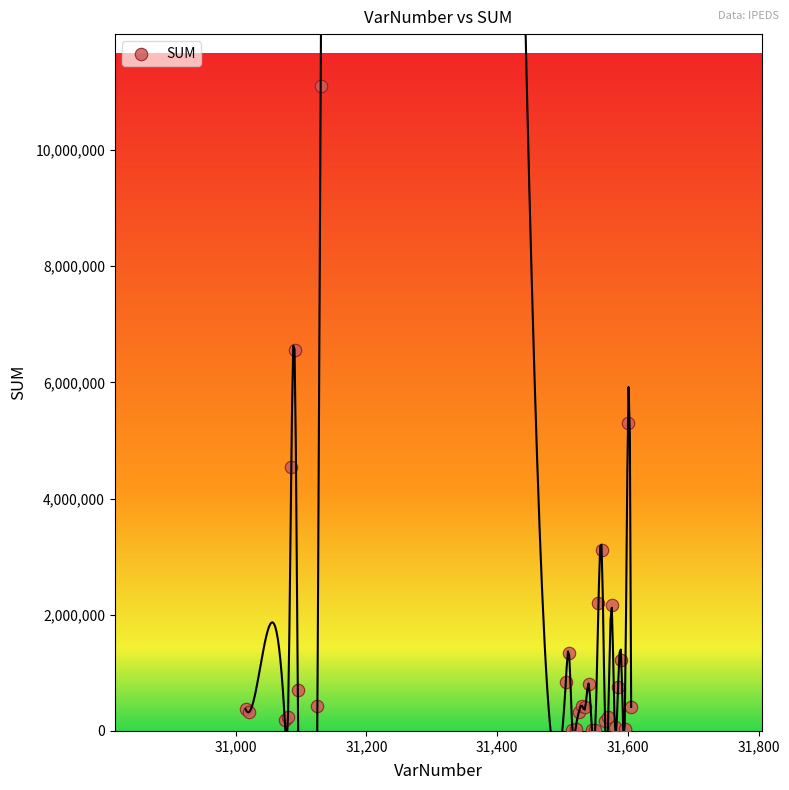

What Y value in the scatter plot is closest to 5559342?

5304928